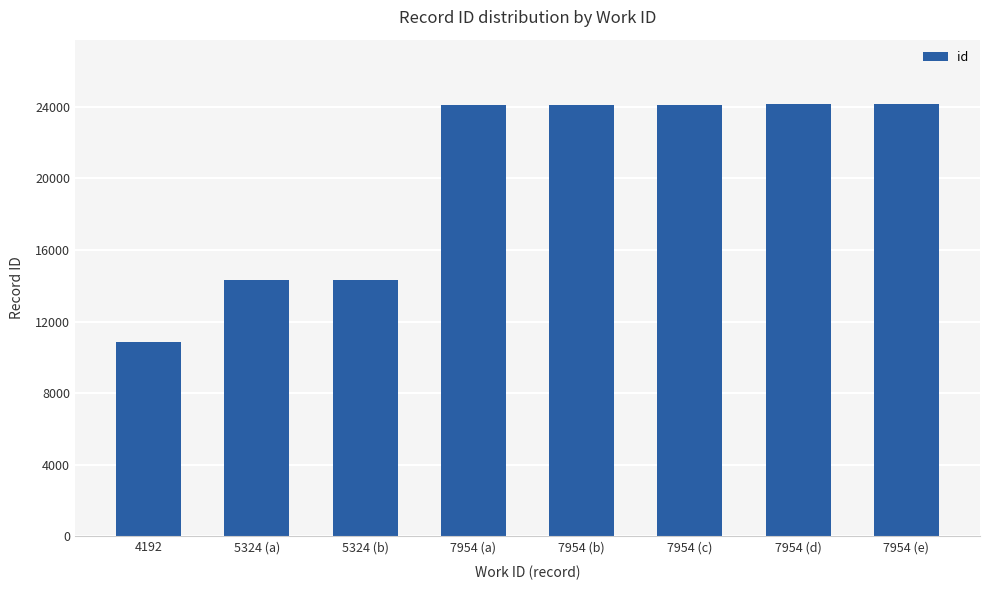

What is the approximate value at 7954 (b)?

24123